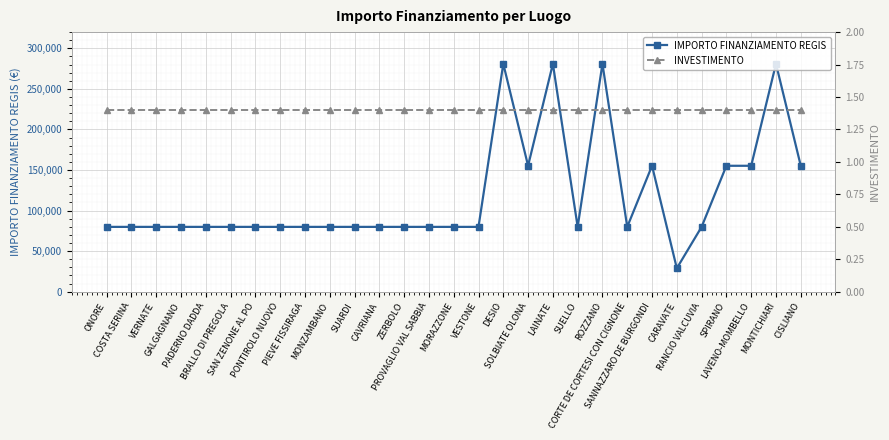

What position from the left is ONORE?

1